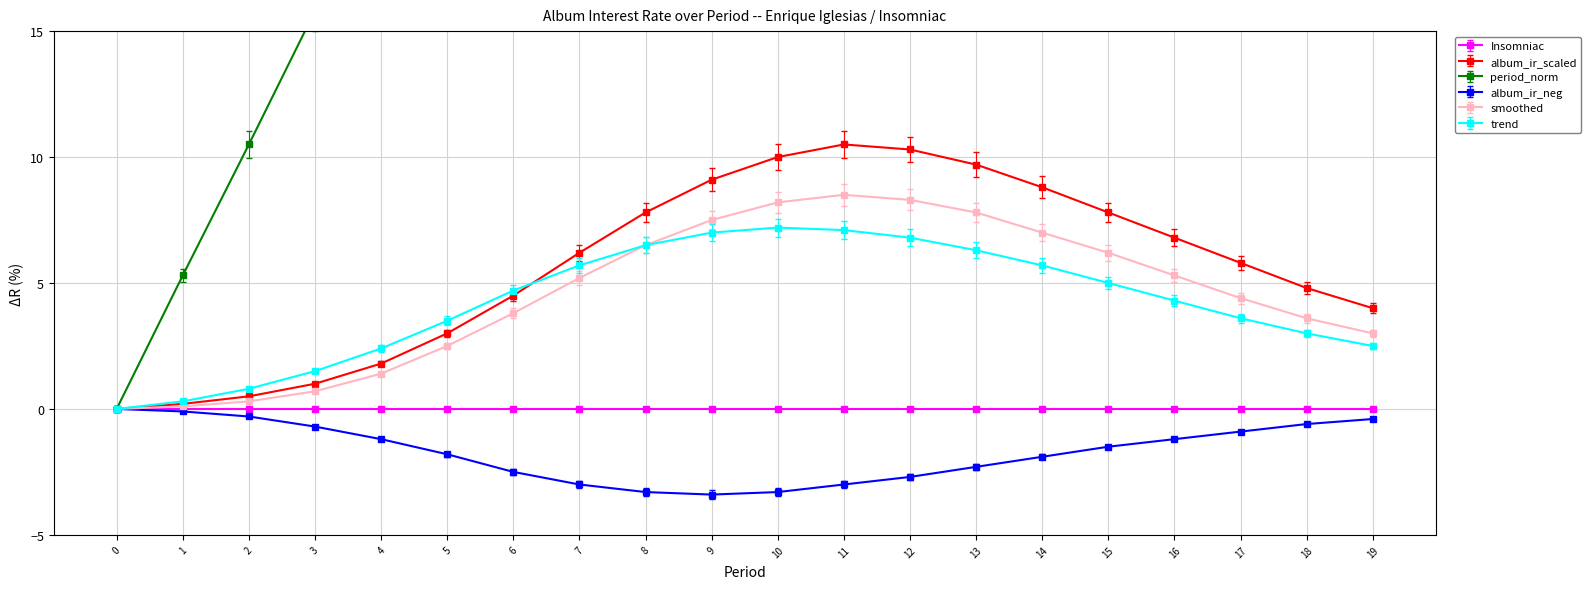

Between 14 and 19, which series saw the biggest shift?

period_norm